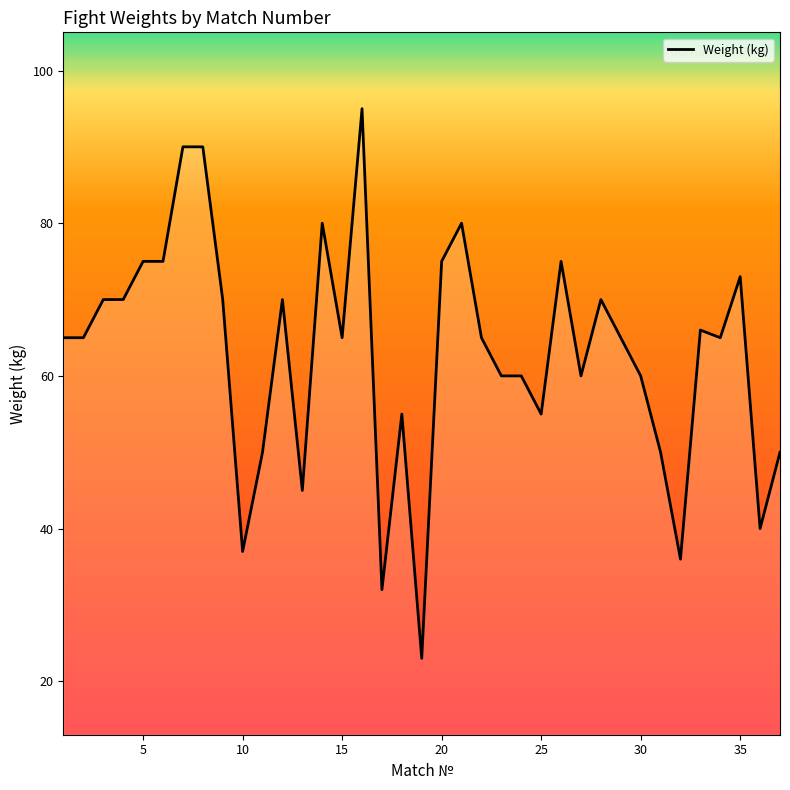

What is the difference between the maximum and minimum values?

72